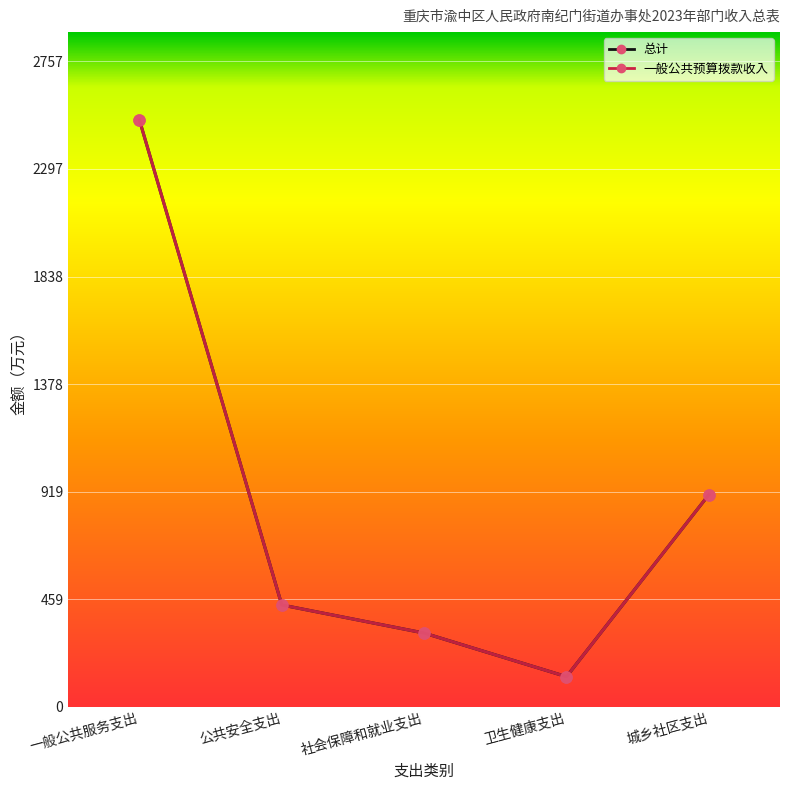

Is this an area chart (filled region under the line)?

No